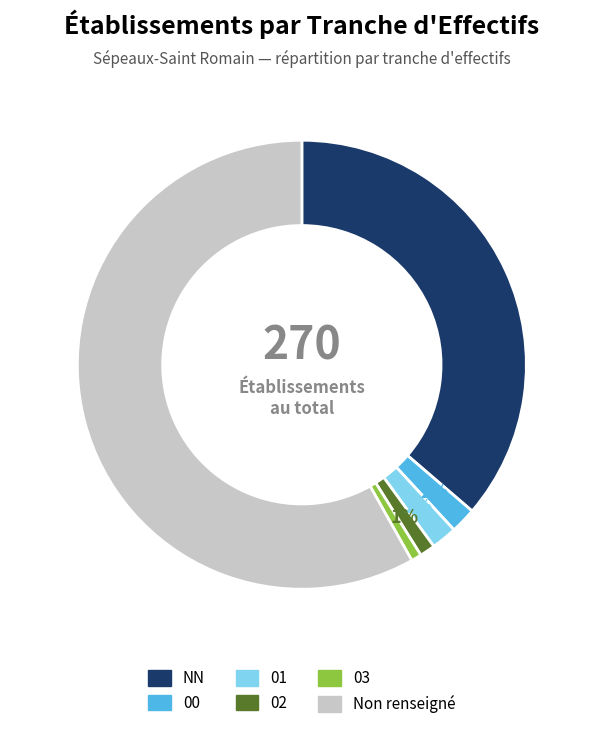

To the nearest percent, what is the difference between the largest and smallest slice percentages?

57%